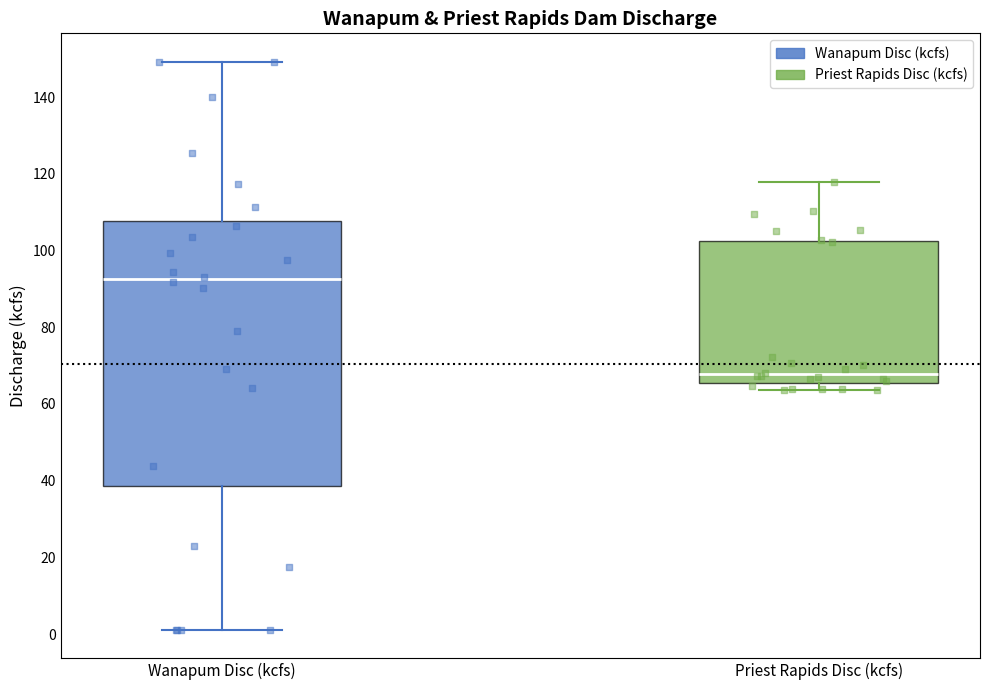

Comparing the boxes themselves (not the whiskers), which one is the tallest?

Wanapum Disc (kcfs)